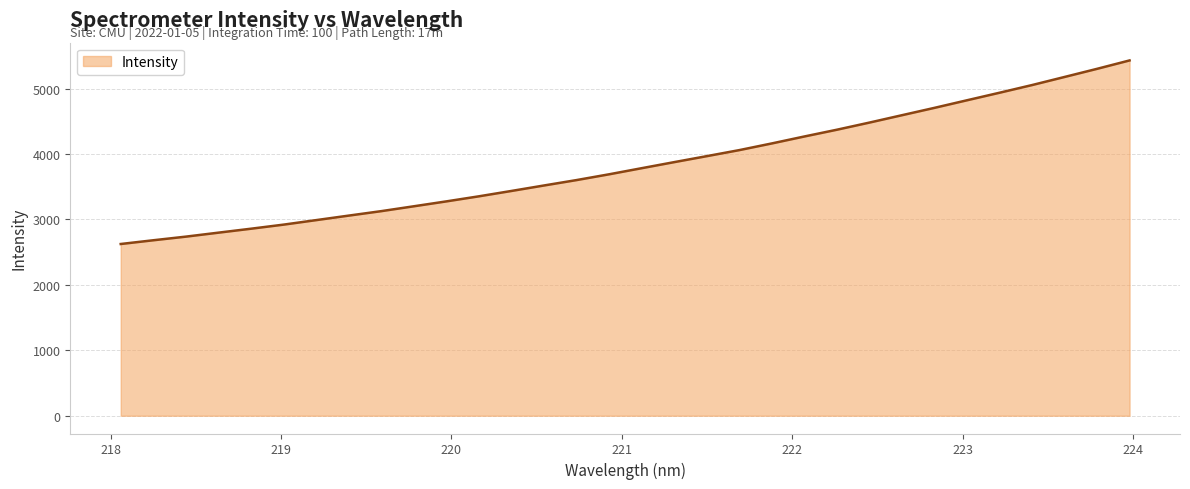

Reading left to right, list all the values displayed in this chart.

2624.4	2681.6	2737.0	2797.8	2858.2	2920.6	2989.4	3058.4	3126.7	3201.0	3275.9	3353.4	3435.4	3519.0	3601.6	3689.9	3783.1	3875.7	3967.1	4059.4	4161.6	4267.8	4371.0	4480.1	4592.7	4705.1	4821.0	4936.1	5053.4	5177.1	5301.4	5429.7